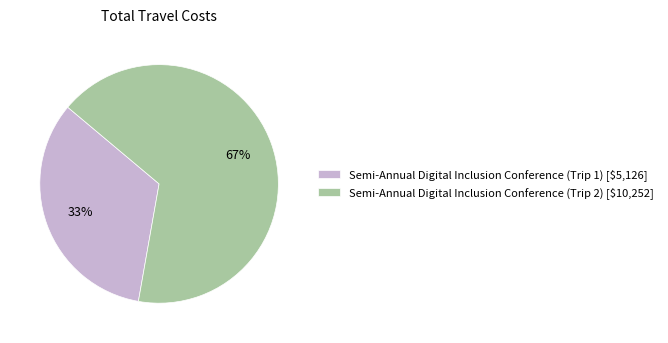

Which category has the smallest portion of the pie?

Semi-Annual Digital Inclusion Conference (Trip 1)